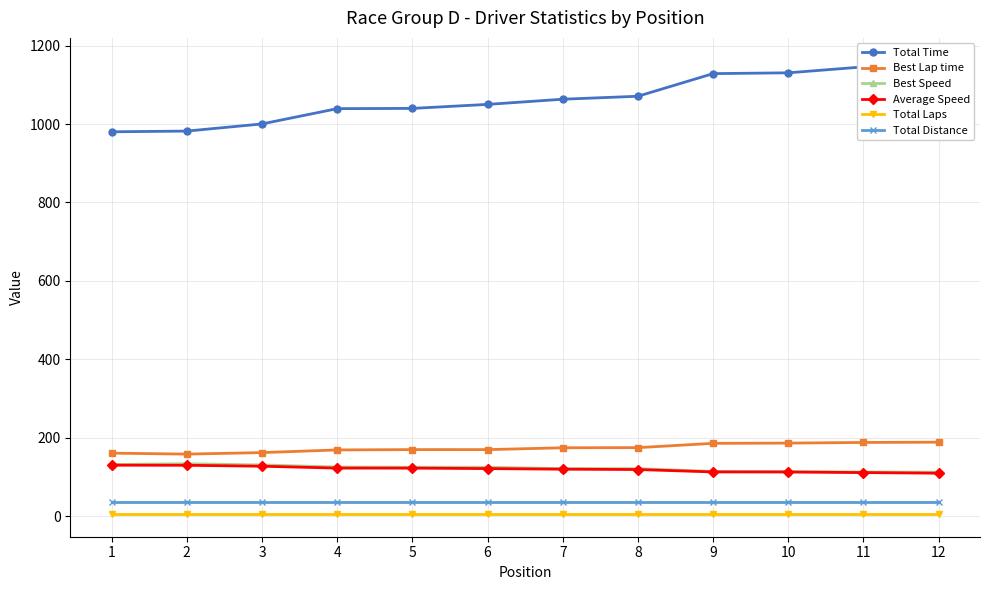

Which series changed the most between 2 and 11?

Total Time